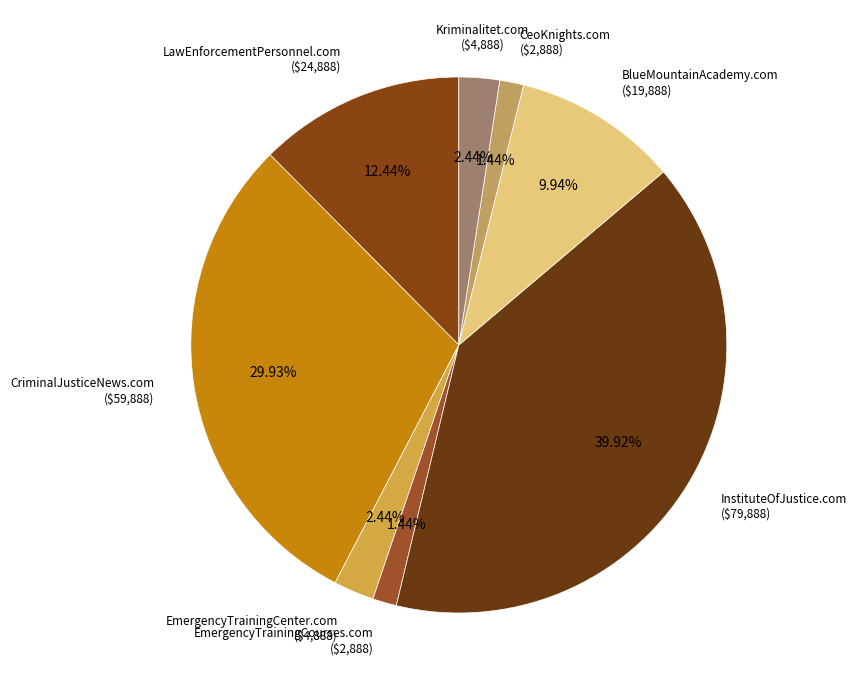

To the nearest percent, what is the combined percentage of EmergencyTrainingCourses.com and InstituteOfJustice.com?

41%